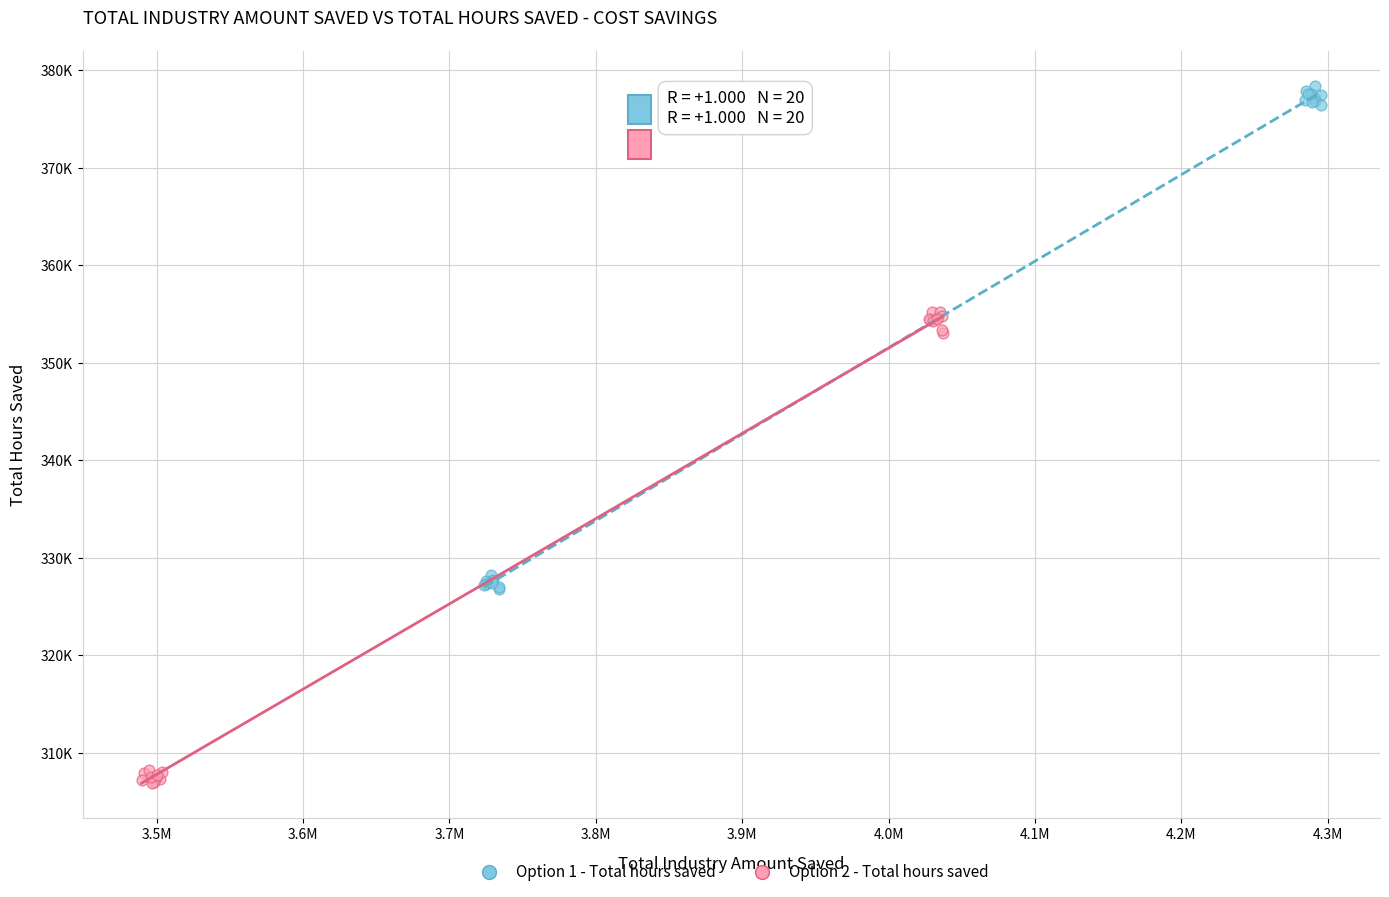

Which series contains the highest Y value?

Option 1 - Total hours saved